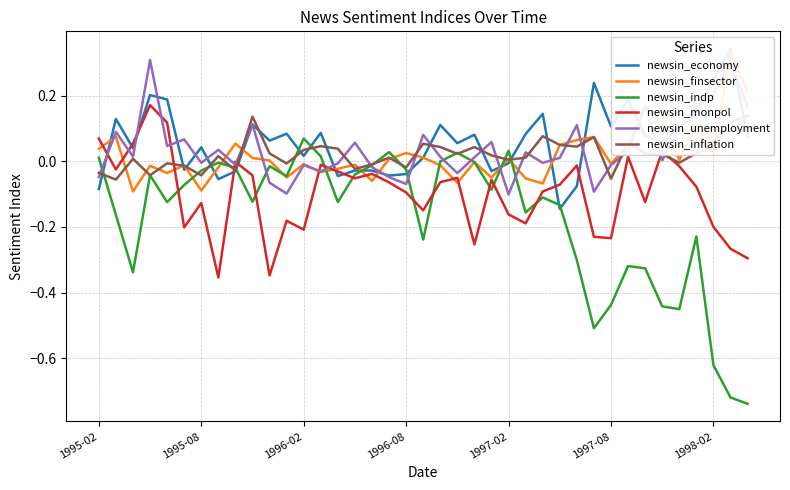

At how many categories does at least one series exceed 0?

38